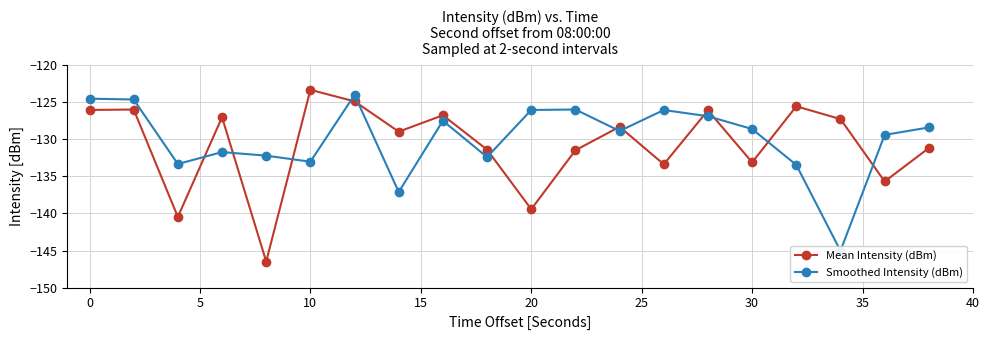

How many distinct data groups are displayed?

2